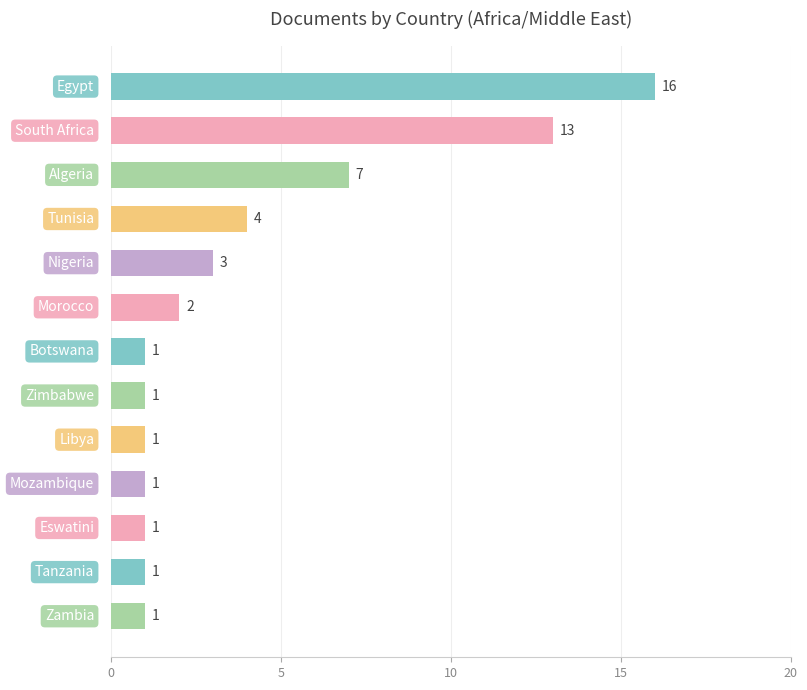

What is the greatest value displayed?

16